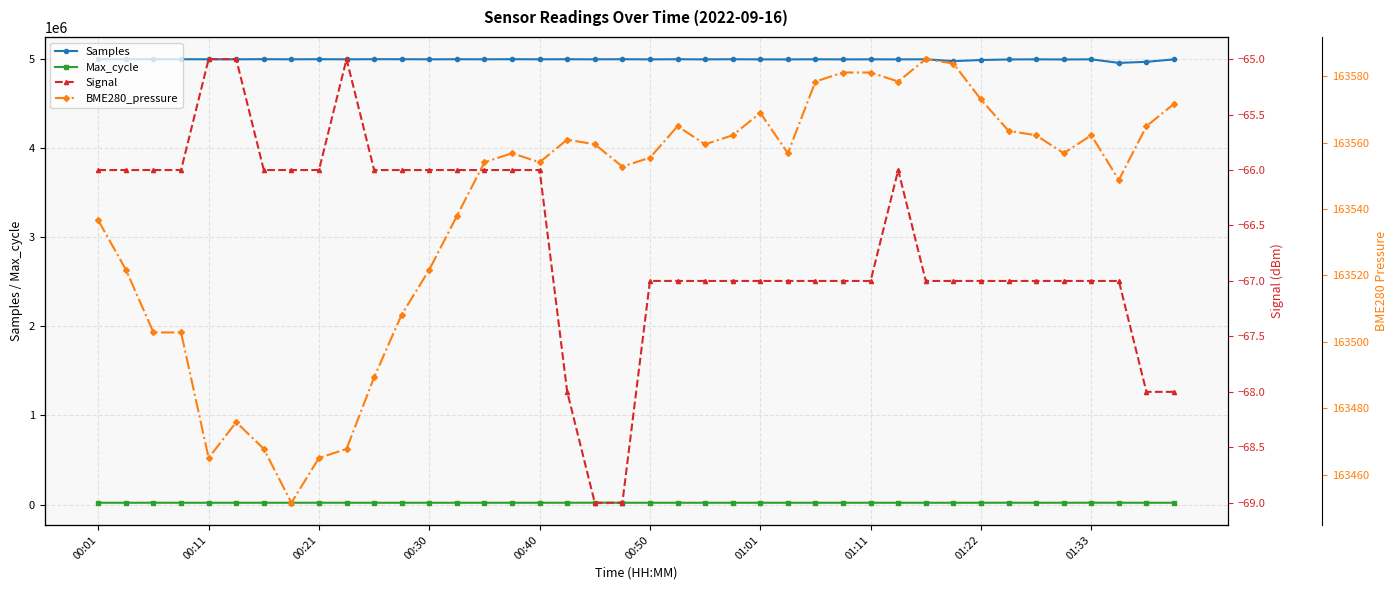

True or false: Signal and Samples intersect in this chart.

False